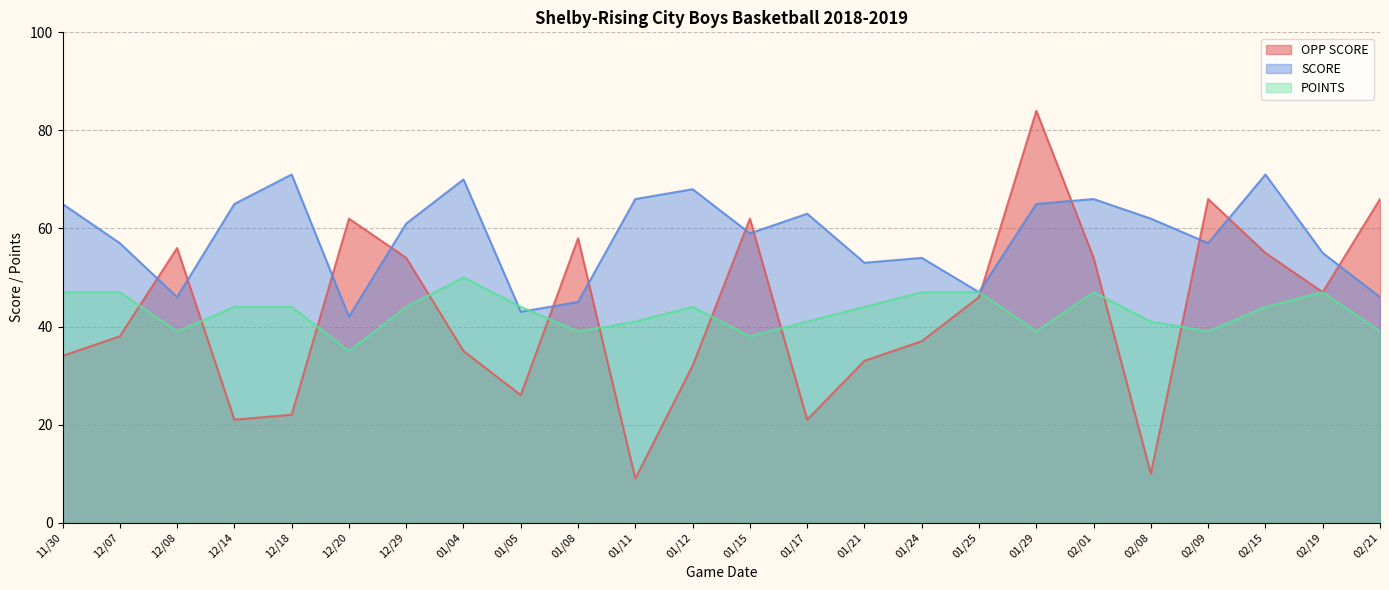

The value of POINTS at 02/21 is 60. True or false?

False